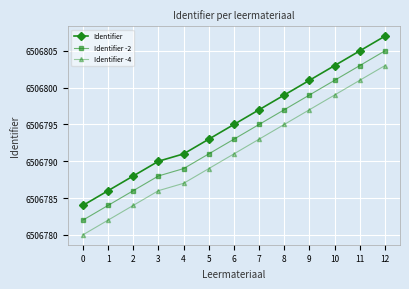

What is the sum of all Identifier -2 values?

84588313